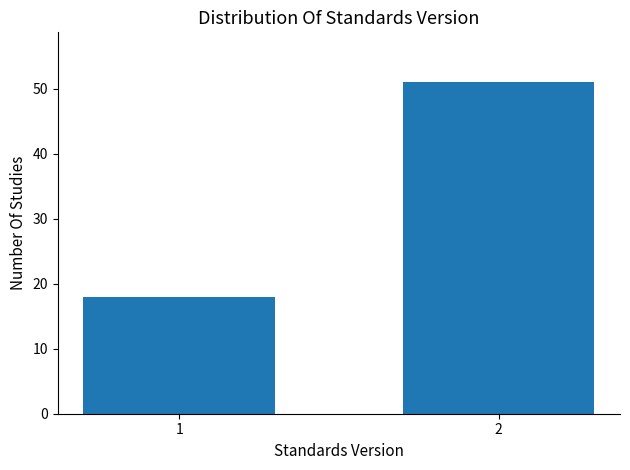

Reading right to left, extract all data points from this chart.

51	18